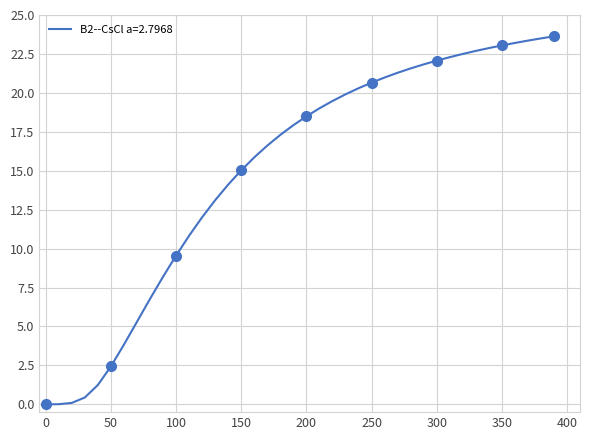

How many values are above zero?

39